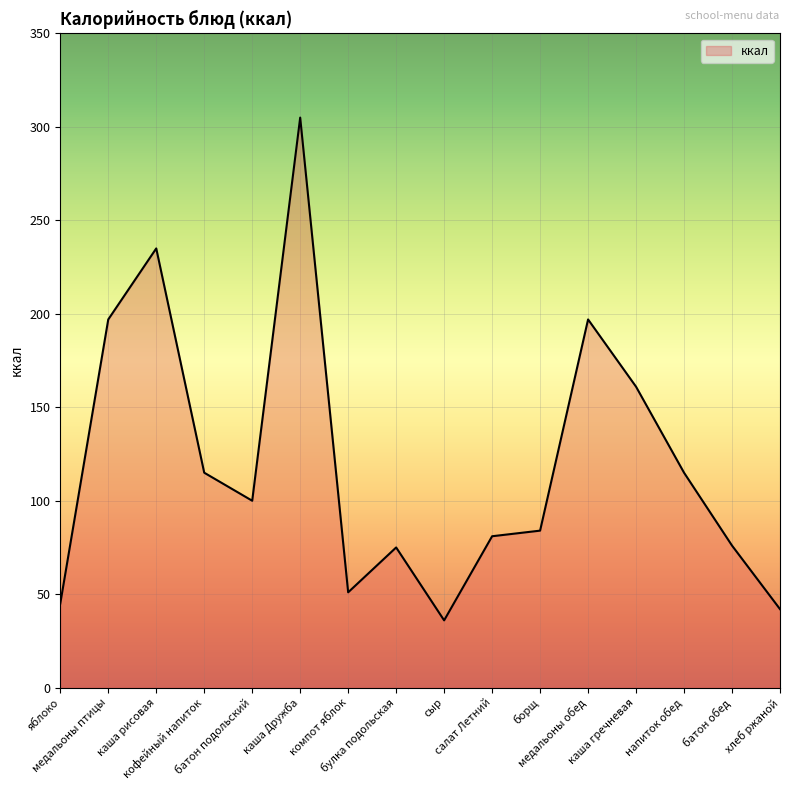

True or false: the data shows 115 at напиток обед.

True